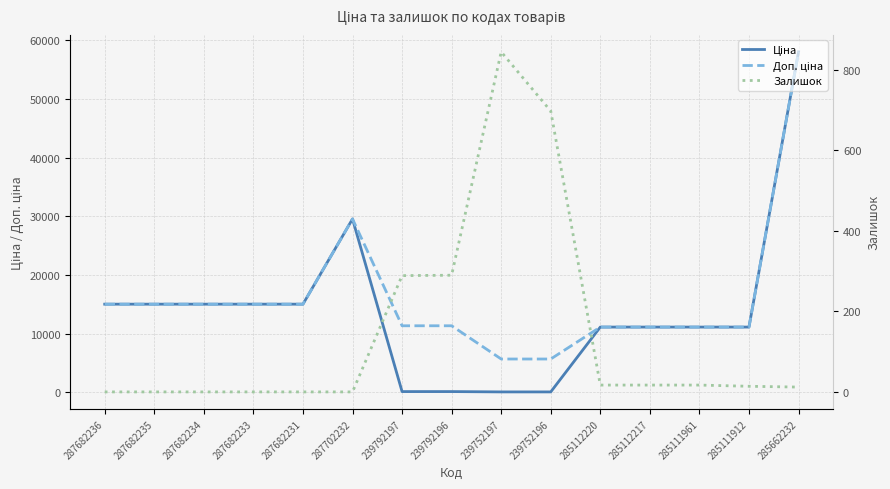

True or false: Залишок has more than 1 points higher than both neighbors.

False